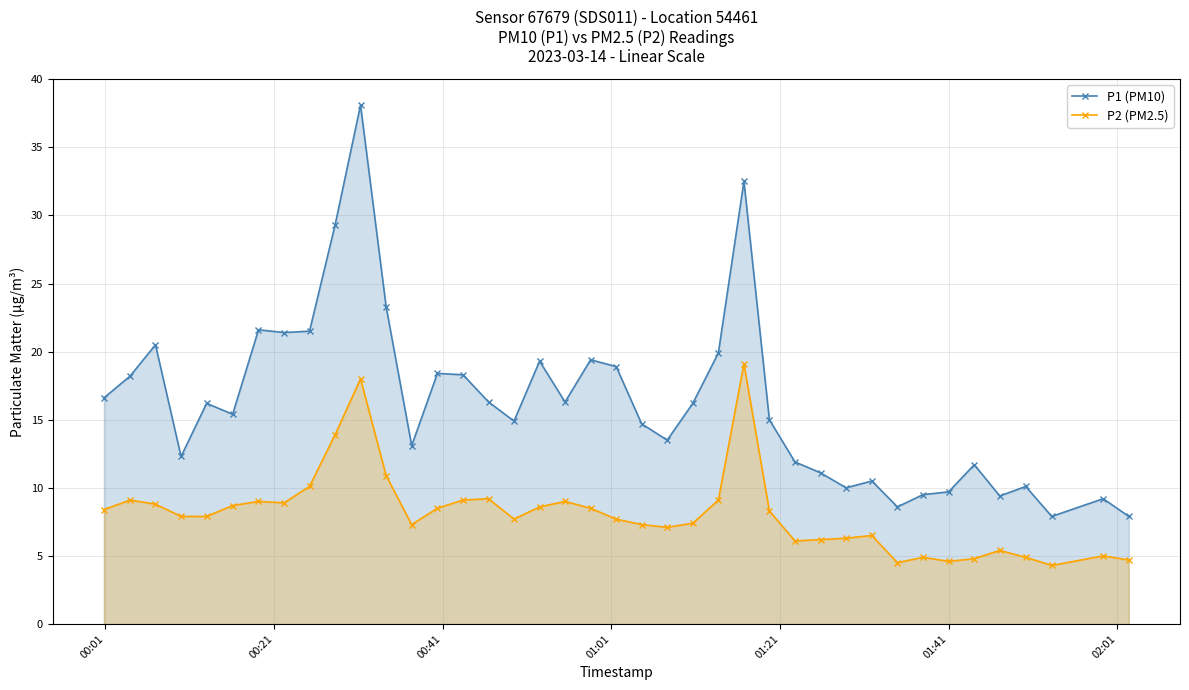

True or false: P2 (PM2.5) has more than 2 interior local peaks.

True